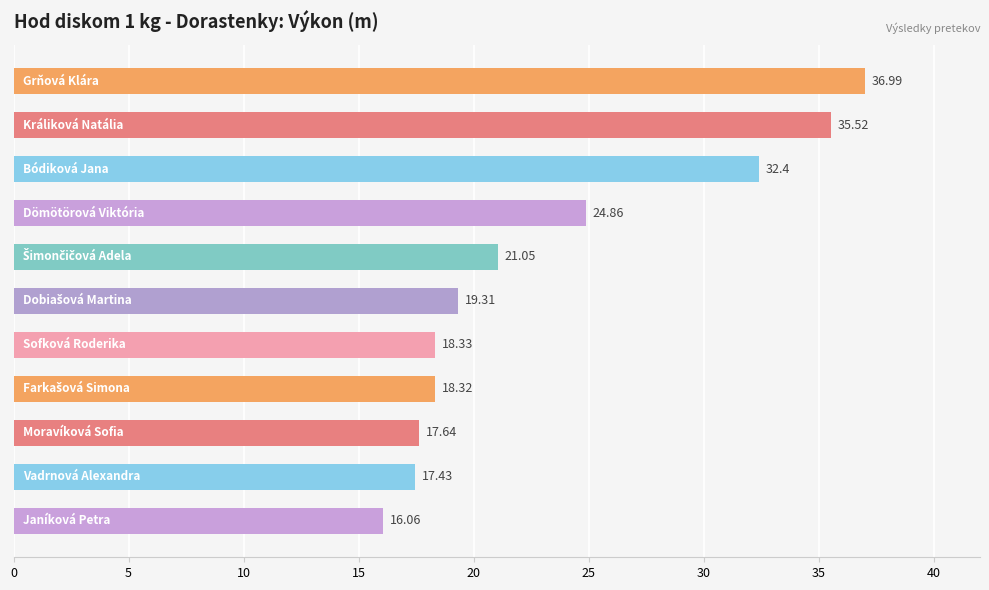

What is the difference between the maximum and minimum values?

20.9